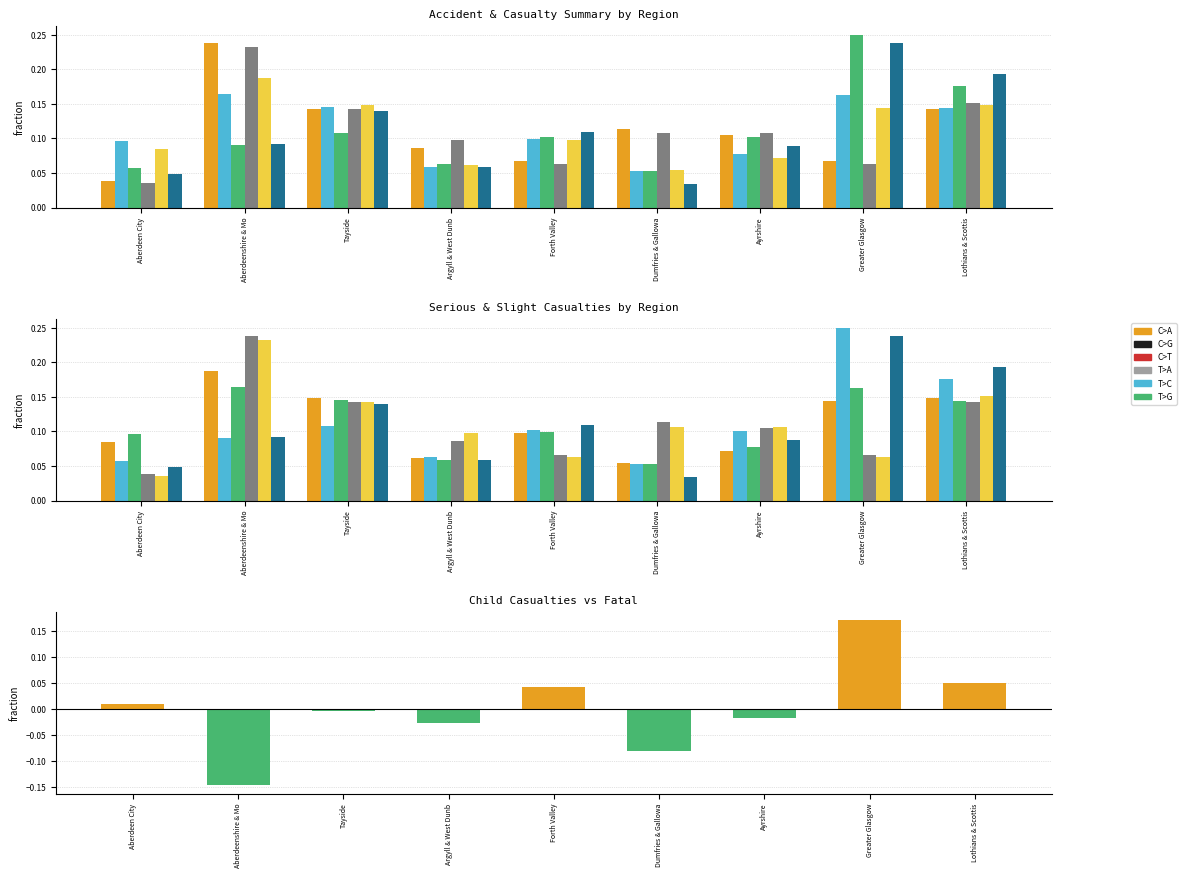

At how many categories does at least one series exceed 0?

9